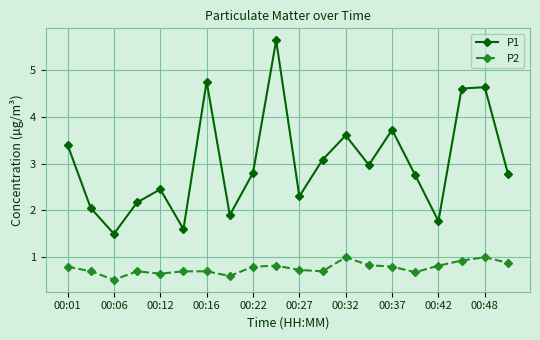

What is the average value of the P2 series?

0.8